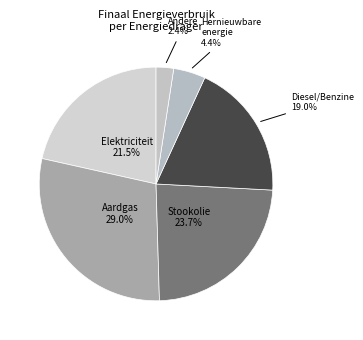

Is the sum of Aardgas and Hernieuwbare energie greater than half?

No